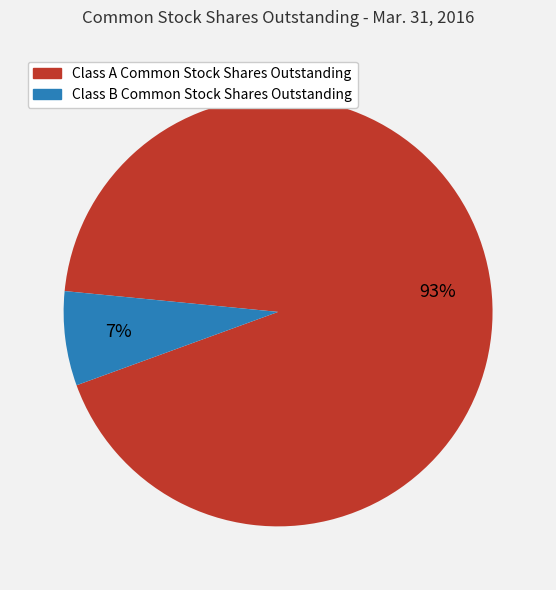

How many slices are in this pie chart?

2